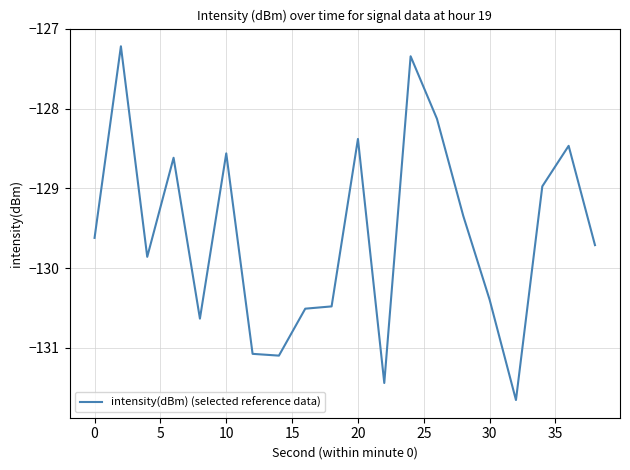

What is the greatest value displayed?

-127.2